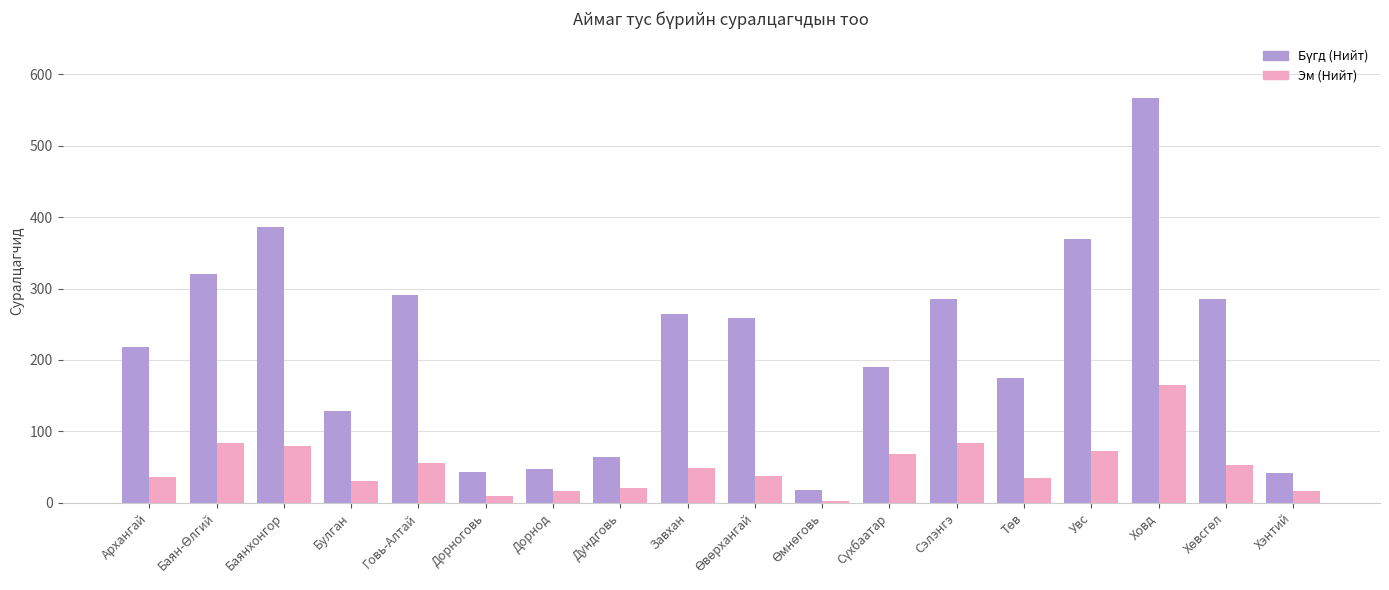

What is the difference between the second highest and minimum values in the Эм (Нийт) series?

80